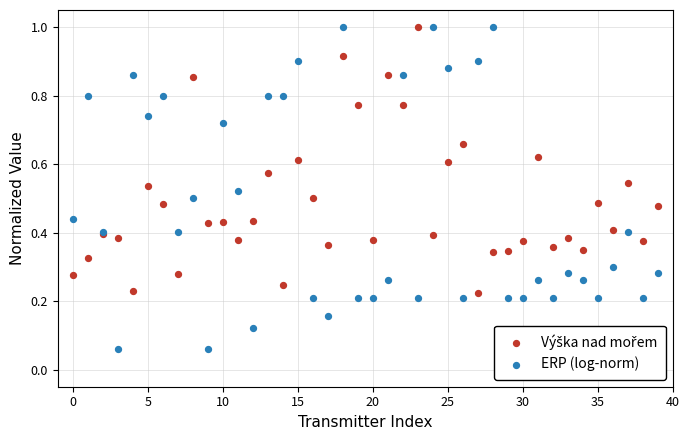

Which series has the largest Y range (max minus min)?

ERP (log-norm)